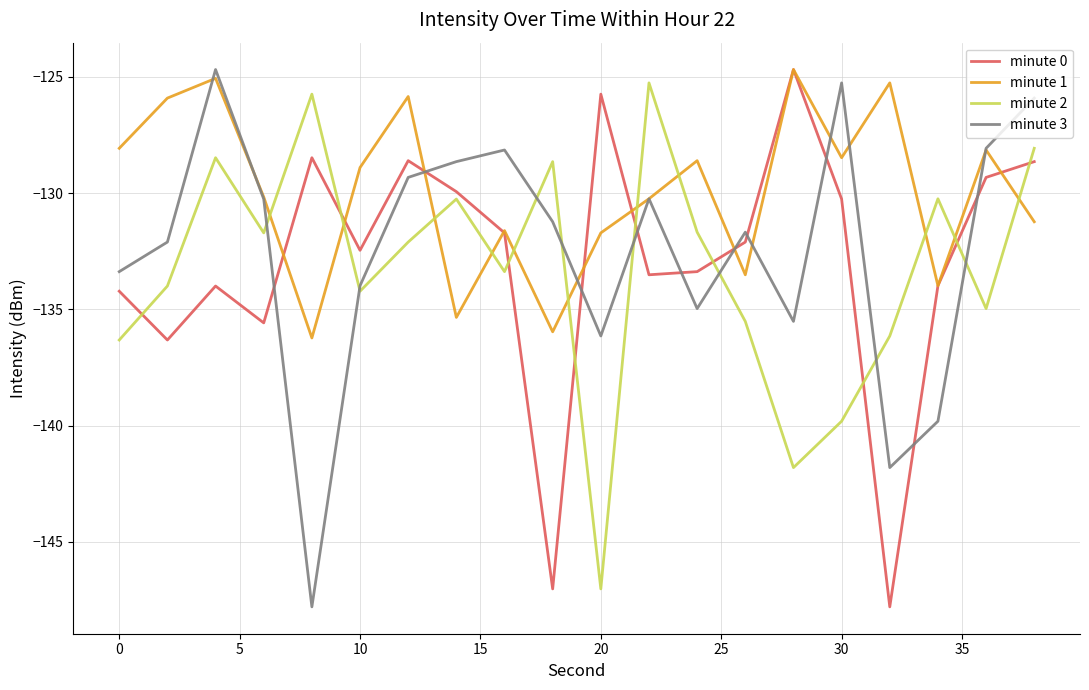

What is the difference between the second highest and minimum values in the minute 3 series?

22.5